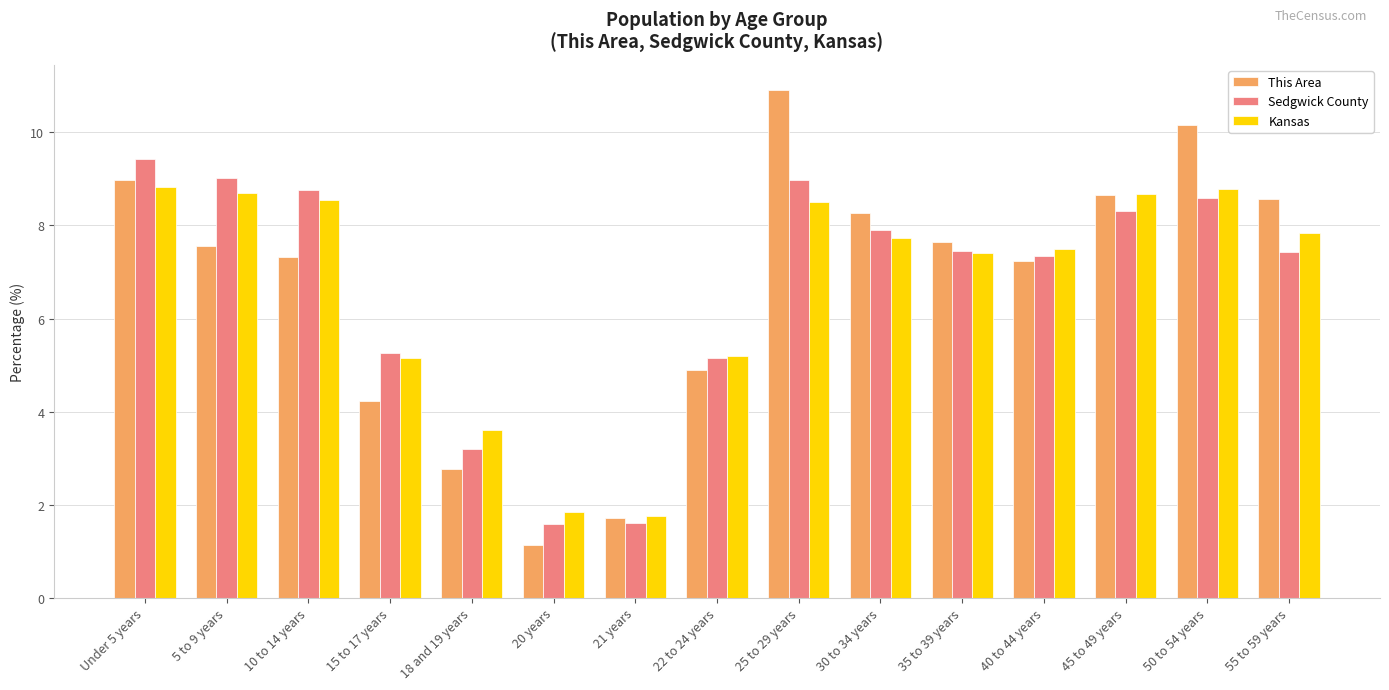

What is the total value across all series at 5 to 9 years?

25.3